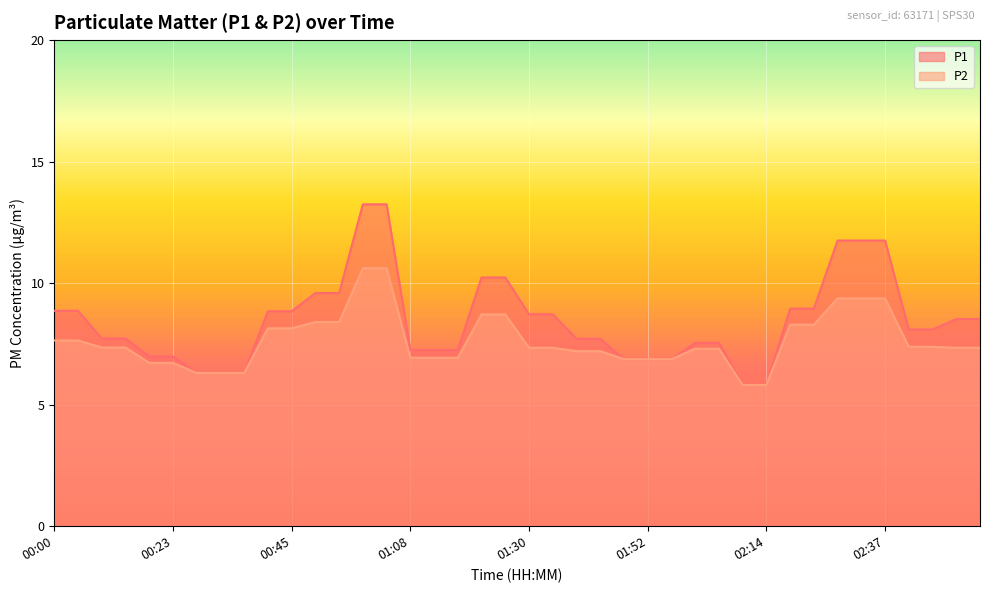

The P2 series shows 8.7 at 01:21. True or false?

True